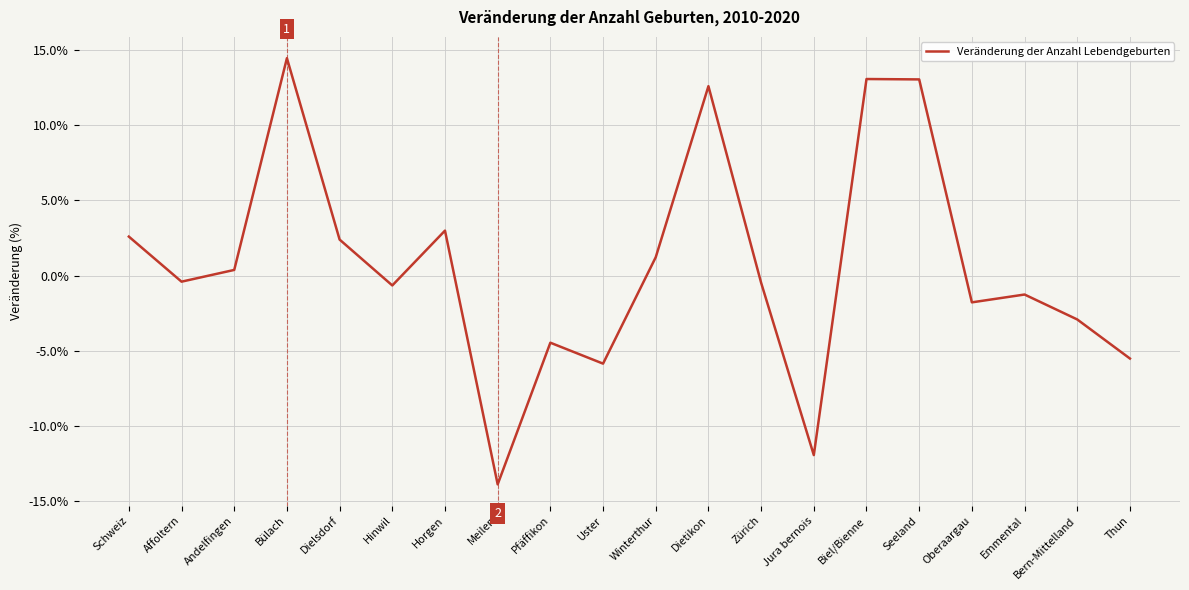

How many values are below 0?

11